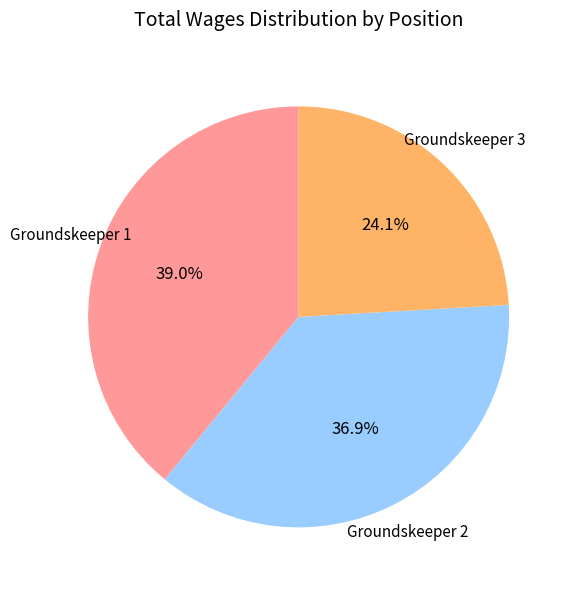

Combined, do Groundskeeper 3 and Groundskeeper 1 account for over 50%?

Yes